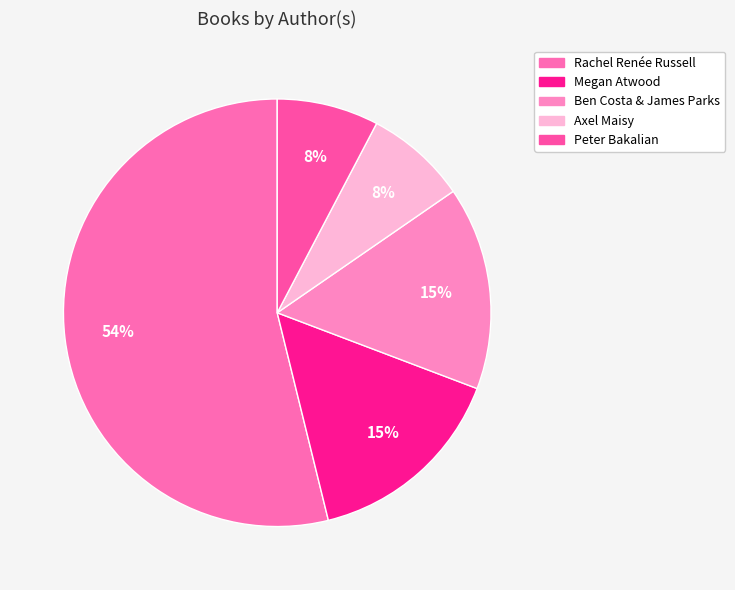

Approximately how many times larger is the value at Ben Costa & James Parks compared to Megan Atwood?

1.0